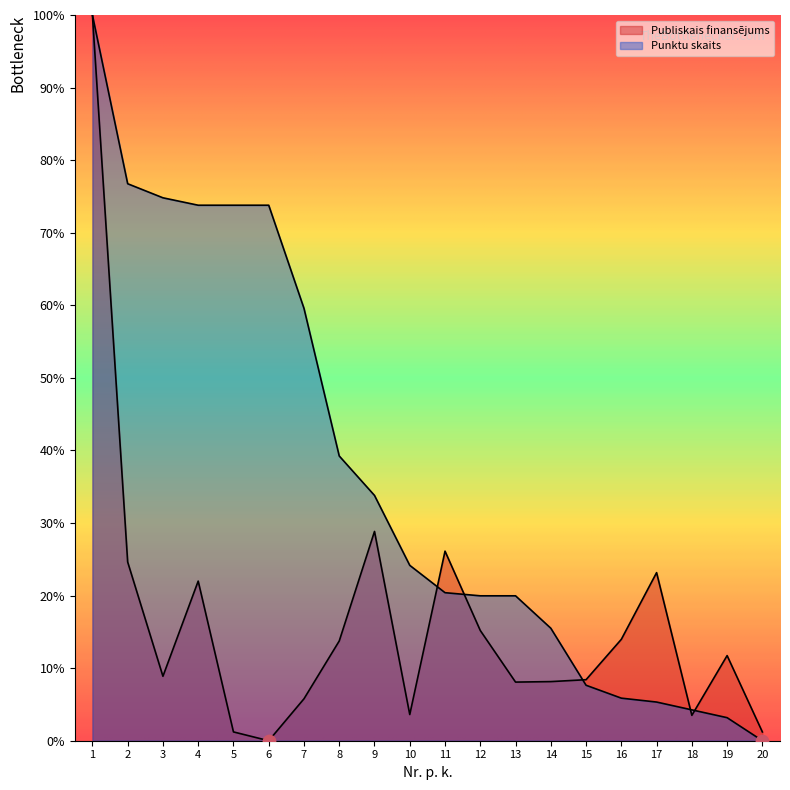

At which category is the sum across all series the highest?

1